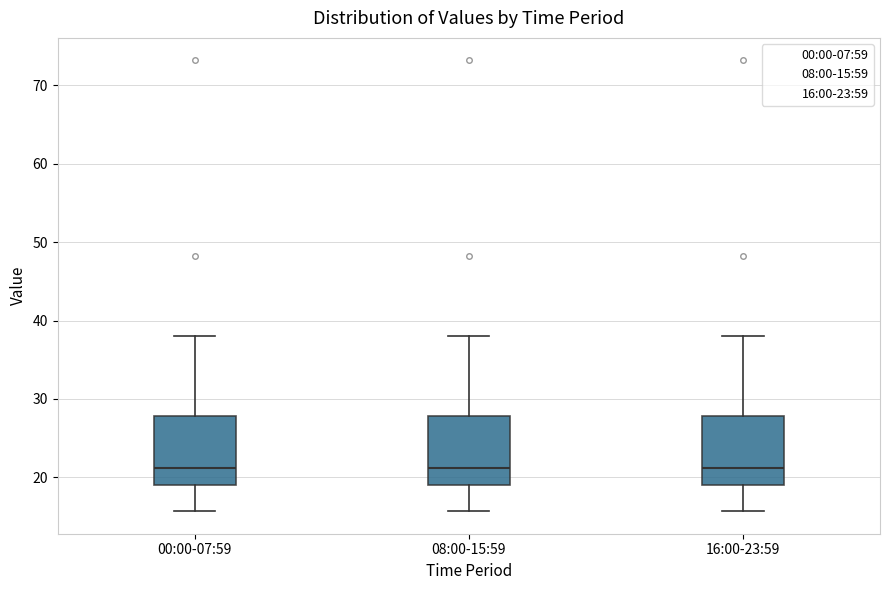

Where is the upper edge of the box for 08:00-15:59 on the y-axis? The values are not printed on the chart, so give them approximately, as read against the axis.

28